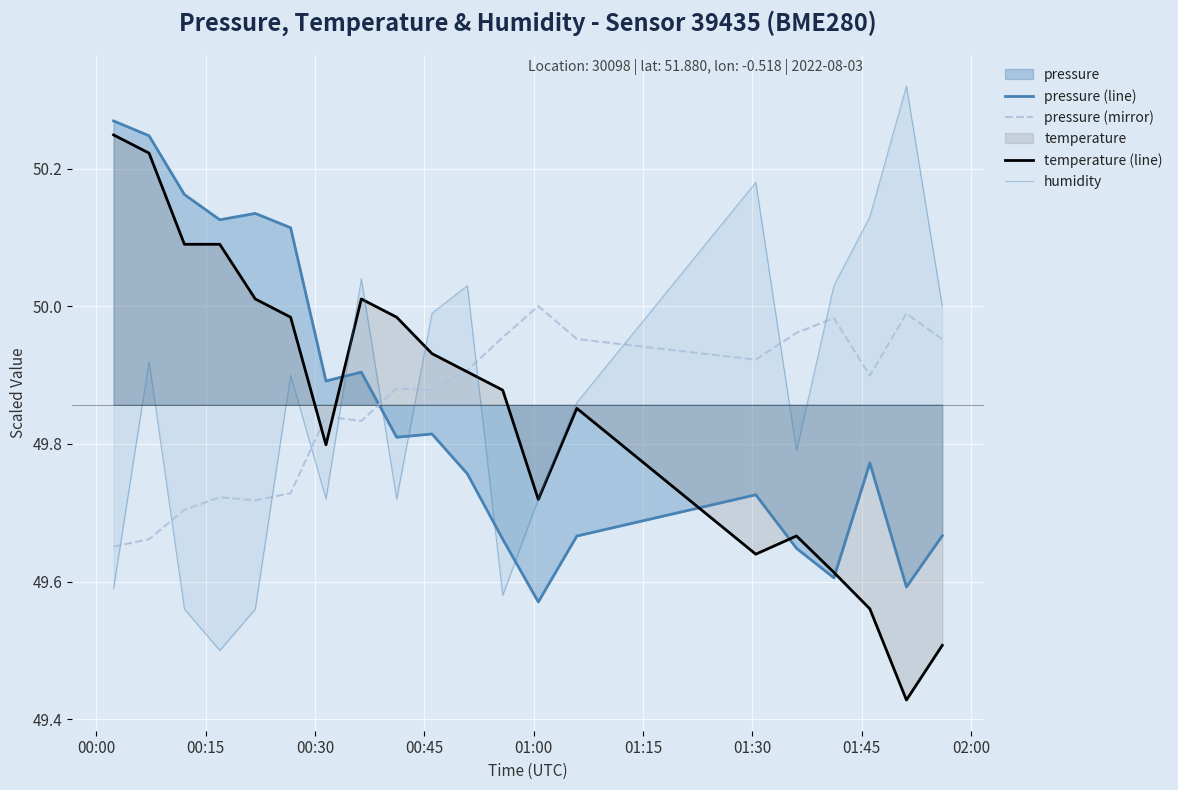

Does the chart display data point markers on the line(s)?

No